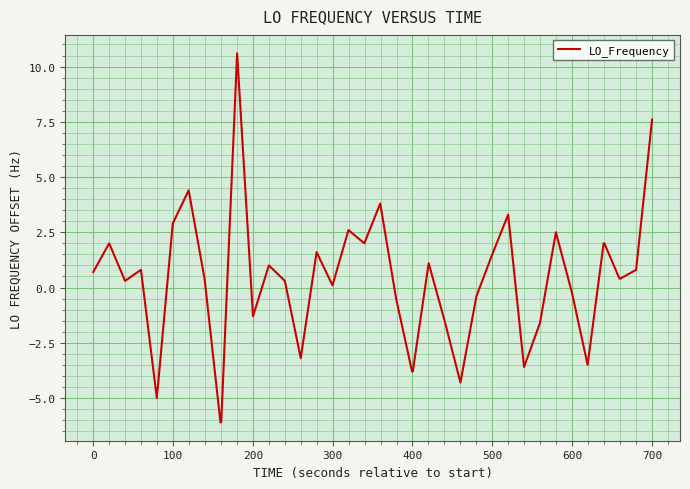

How many values are below zero?

15